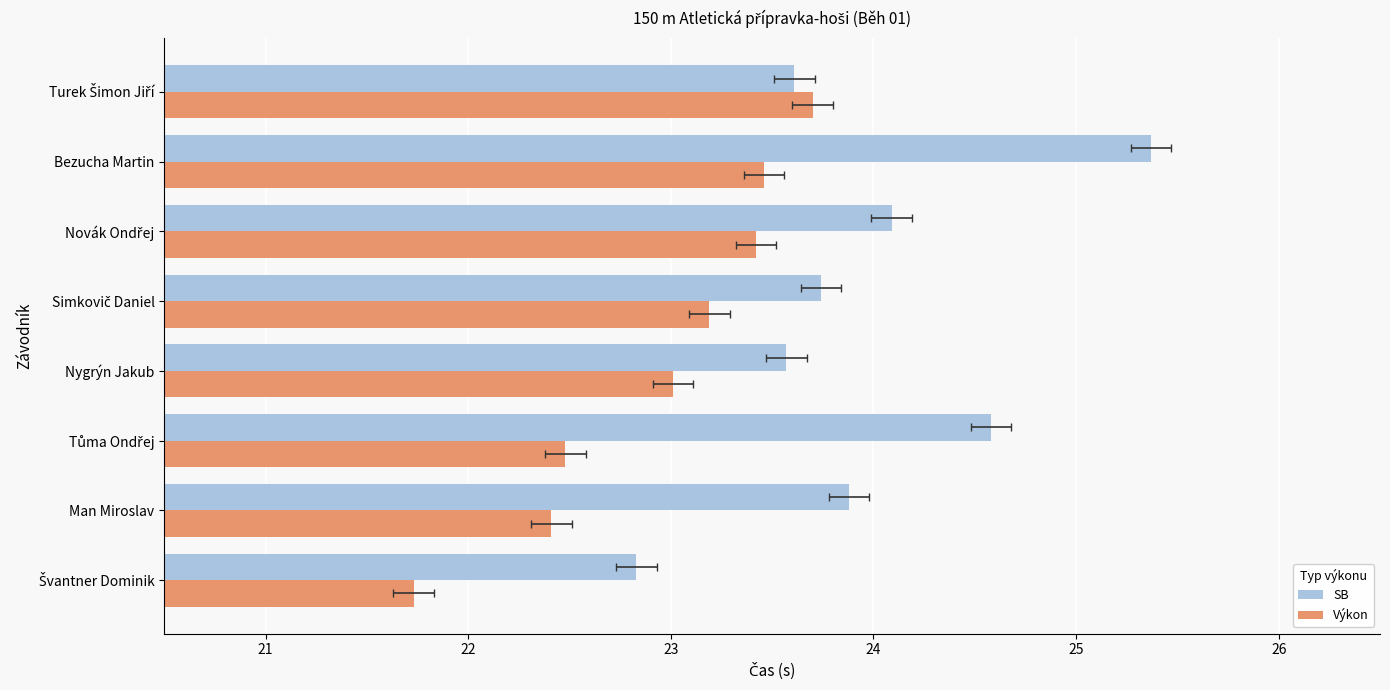

How many values in the Výkon series are below 23?

3